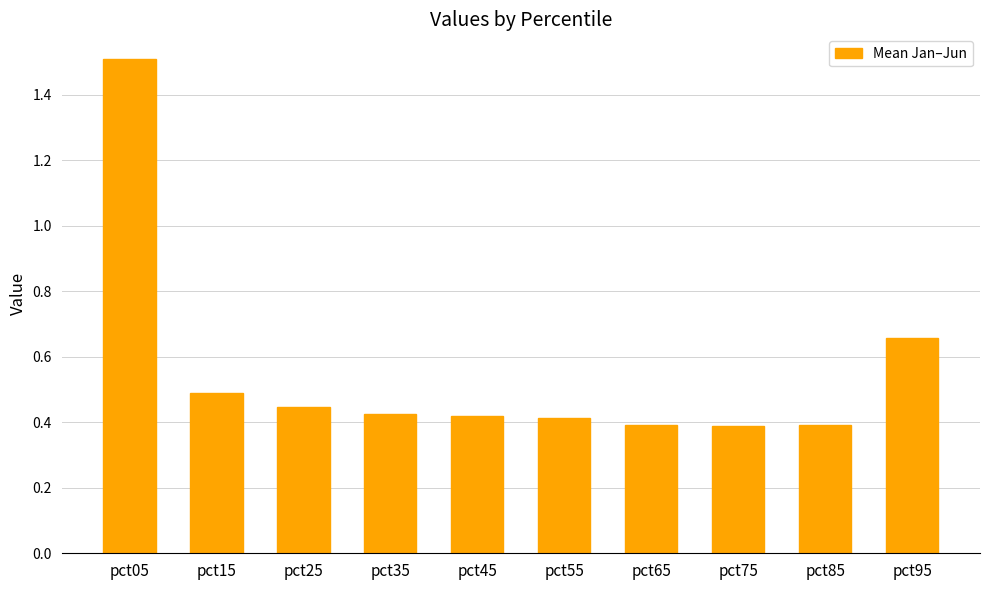

What is the change in value from pct05 to pct35?

-1.1